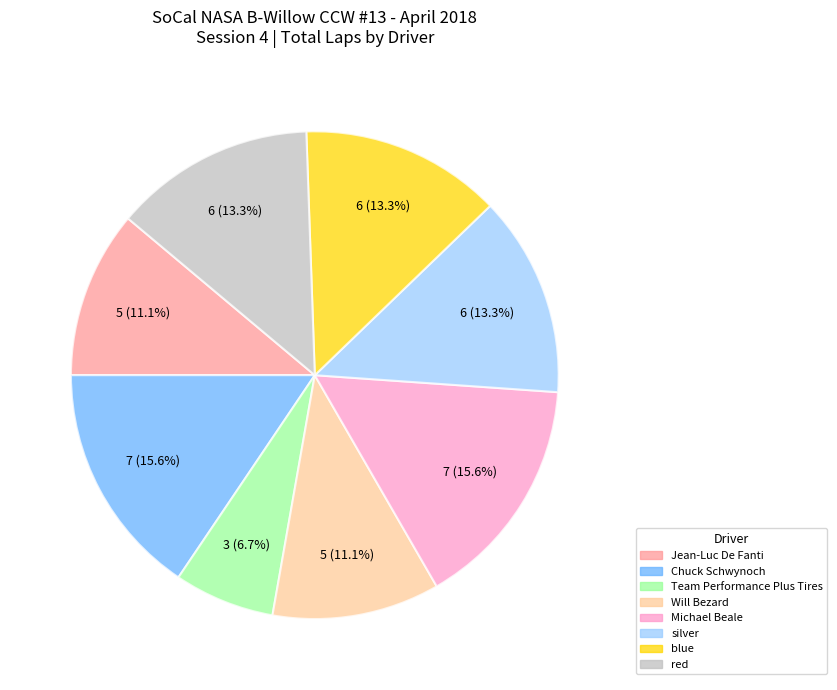

To the nearest percent, what is the difference between the largest and smallest slice percentages?

9%